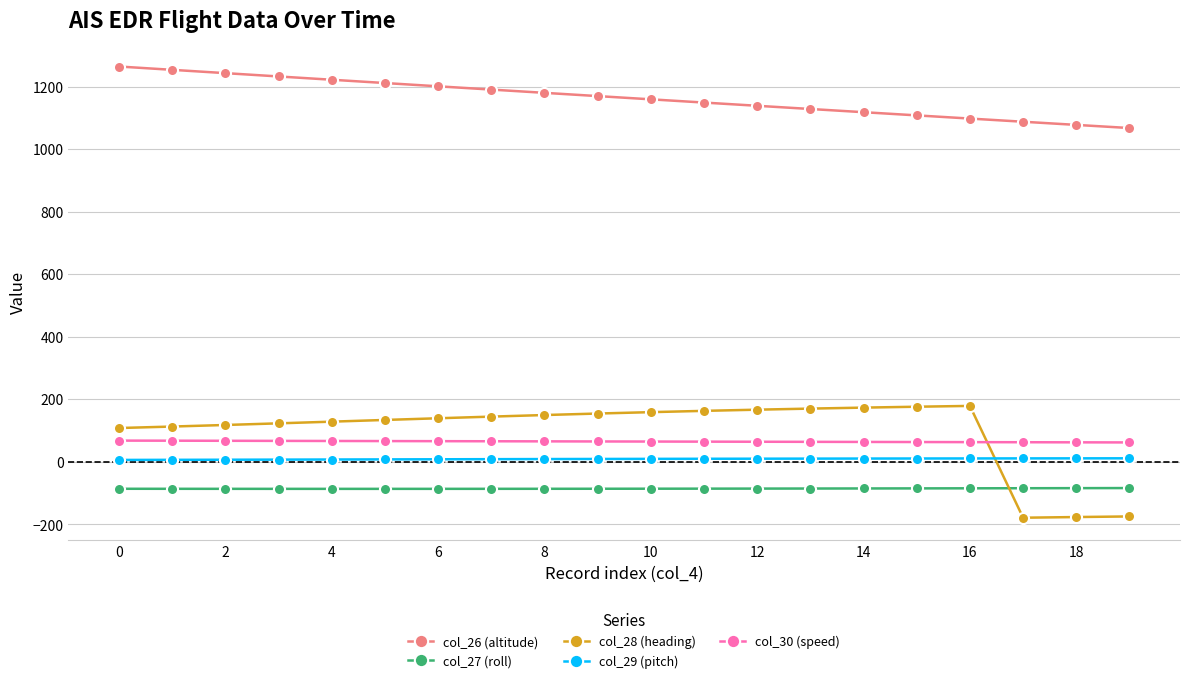

Which series has the widest spread of values?

col_28 (heading)